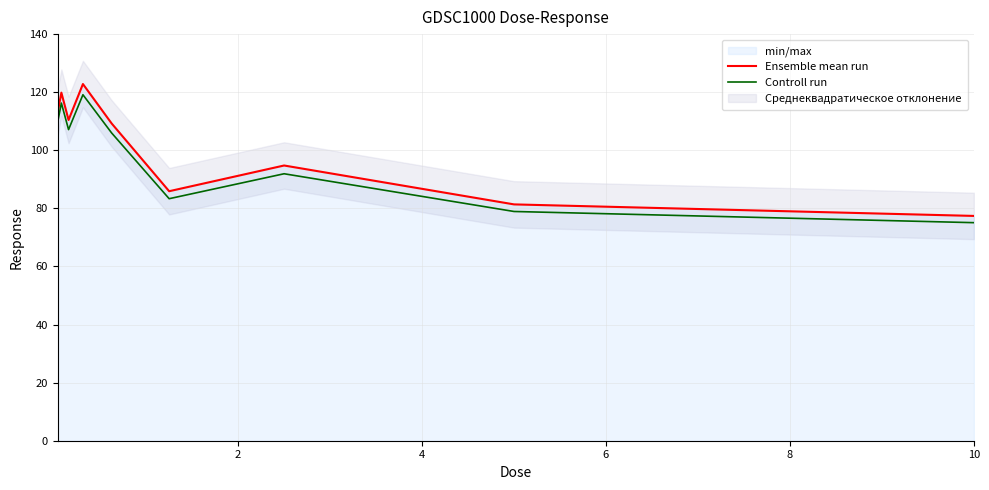

At how many categories does at least one series exceed 76?

9